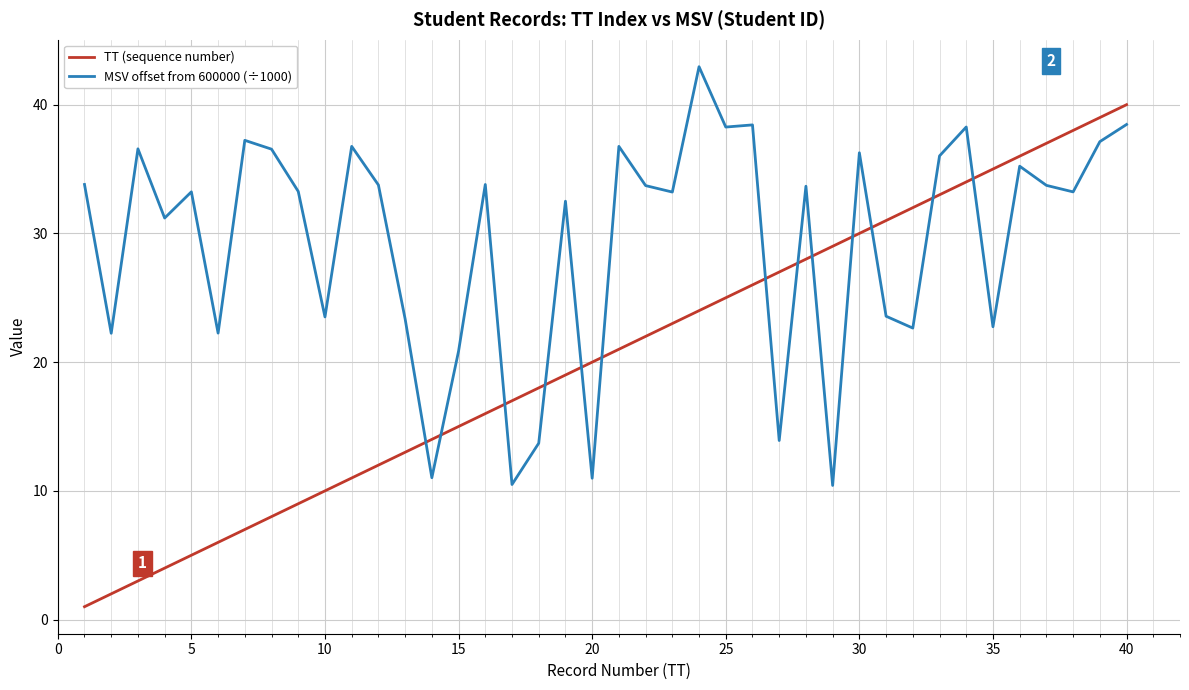

List the series in order of their peak value, lowest first.

TT (sequence number), MSV offset from 600000 (÷1000)